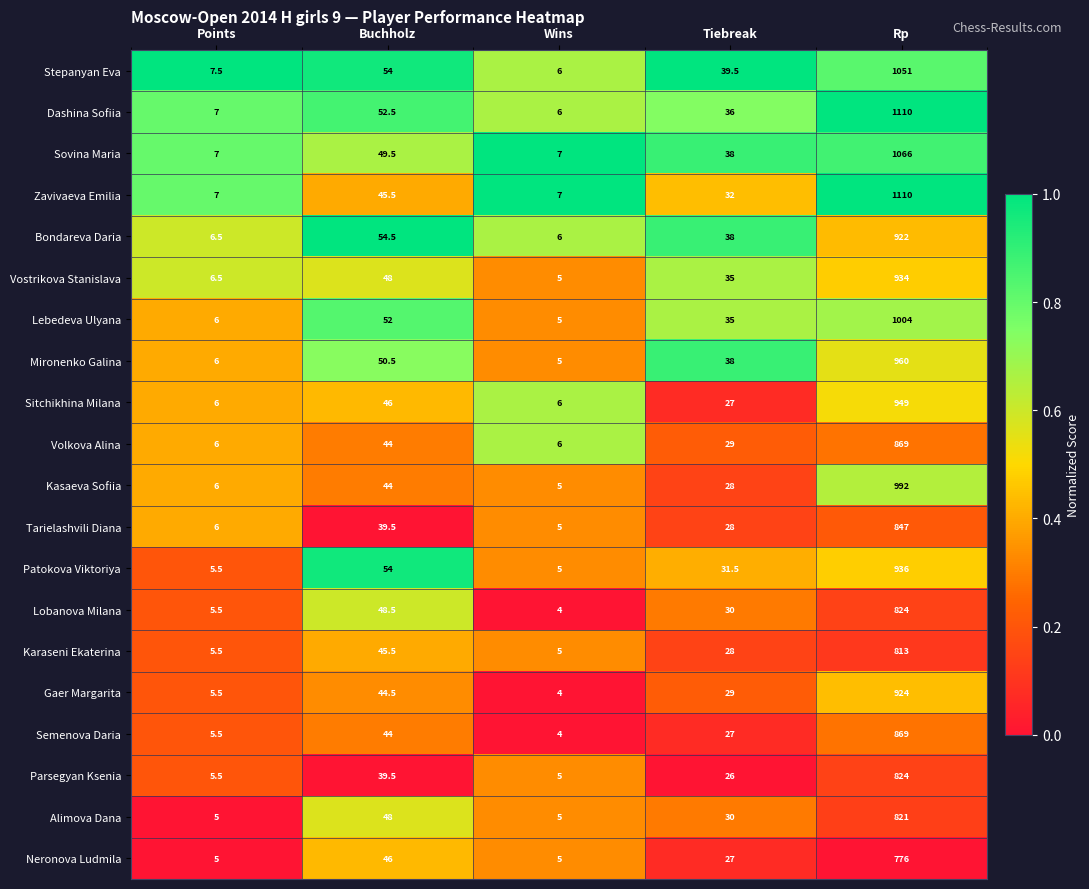

What is the greatest value displayed?

1110.0